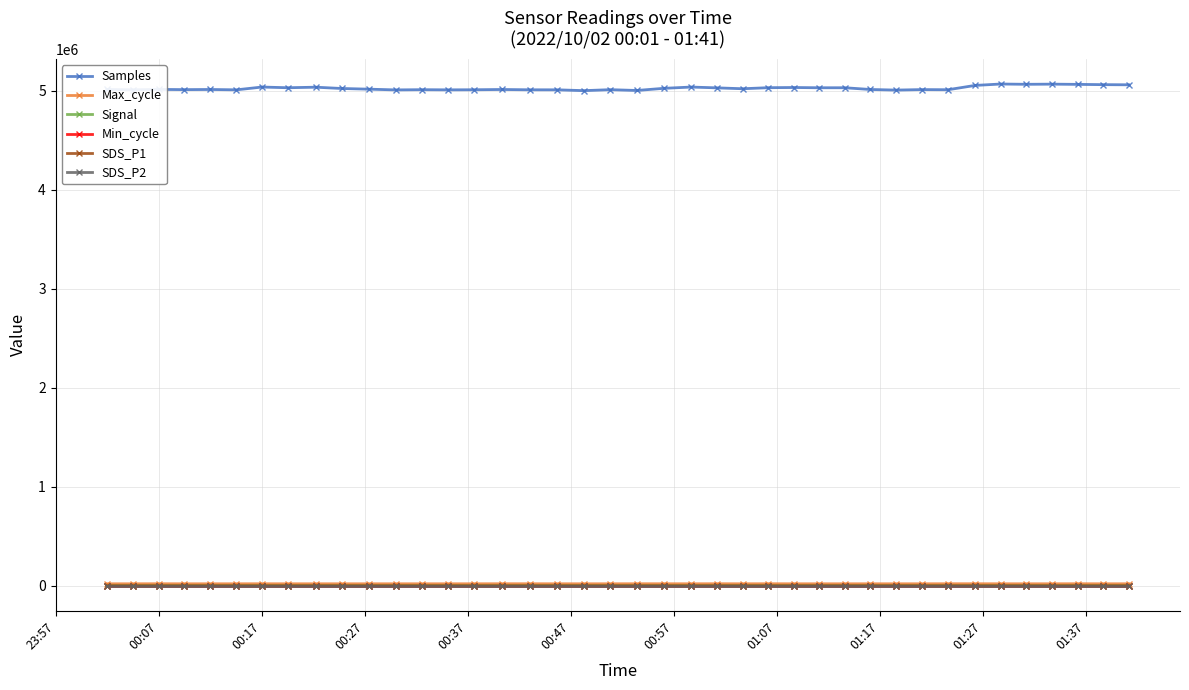

Which series has the largest range (max minus min)?

Samples